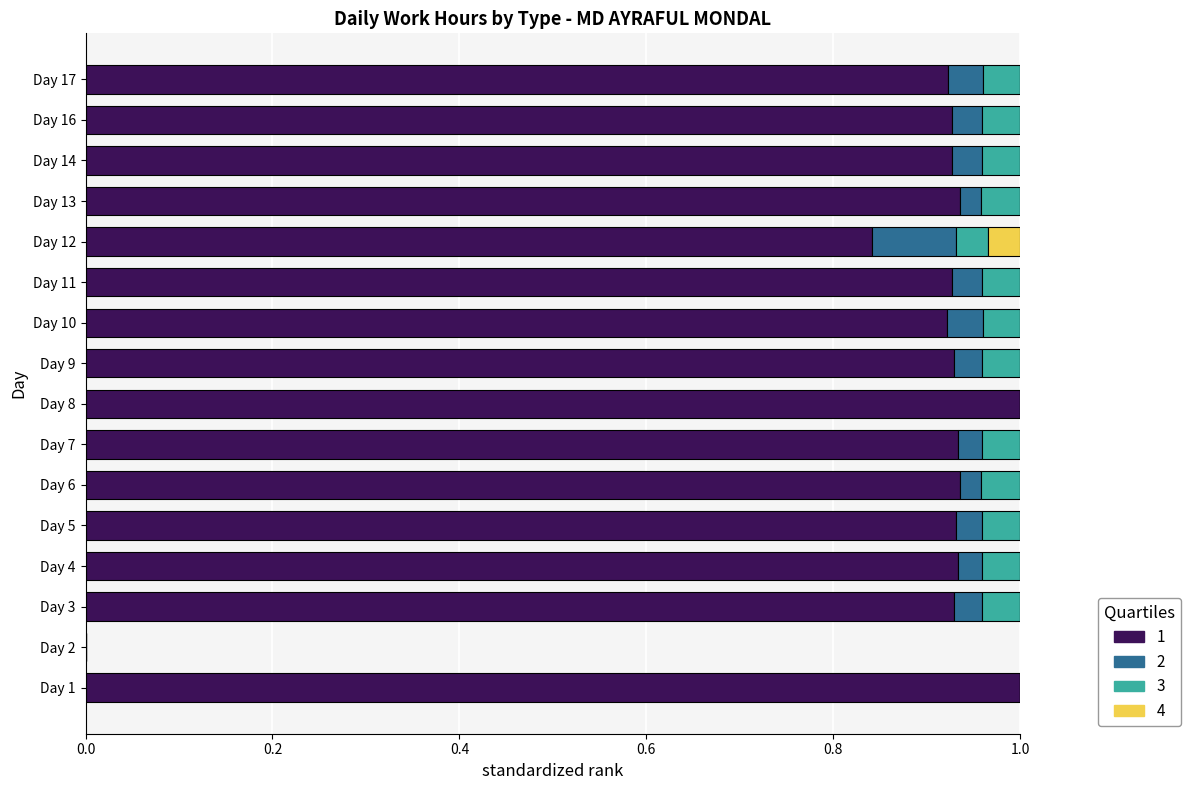

What is the total value across all series at Day 16?

1.0